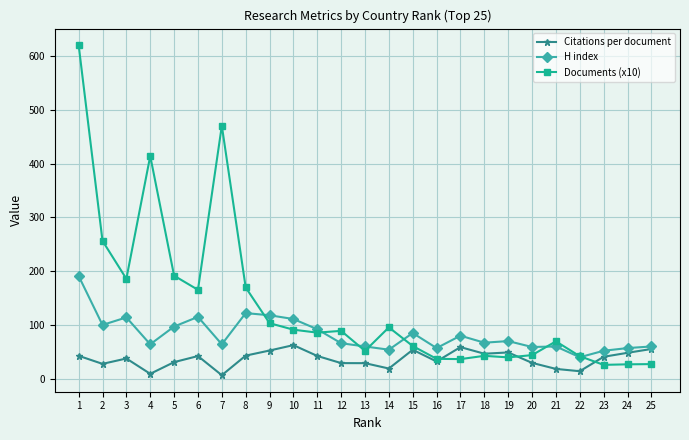

Rank the series by their maximum value, from highest to lowest.

Documents (x10), H index, Citations per document